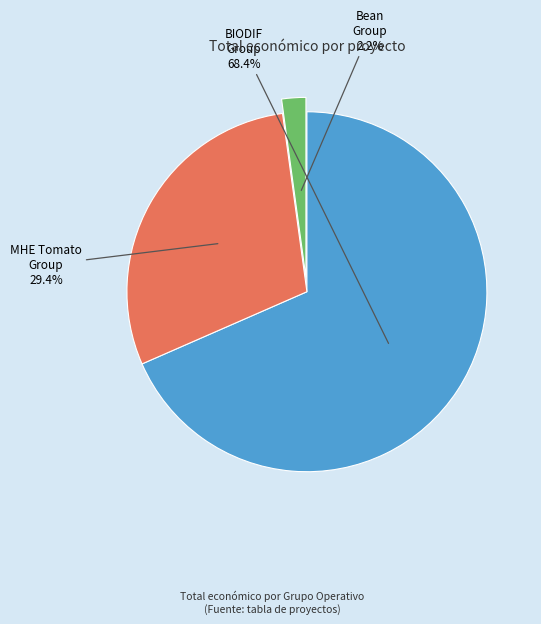

Is there any slice that represents more than half of the pie?

Yes